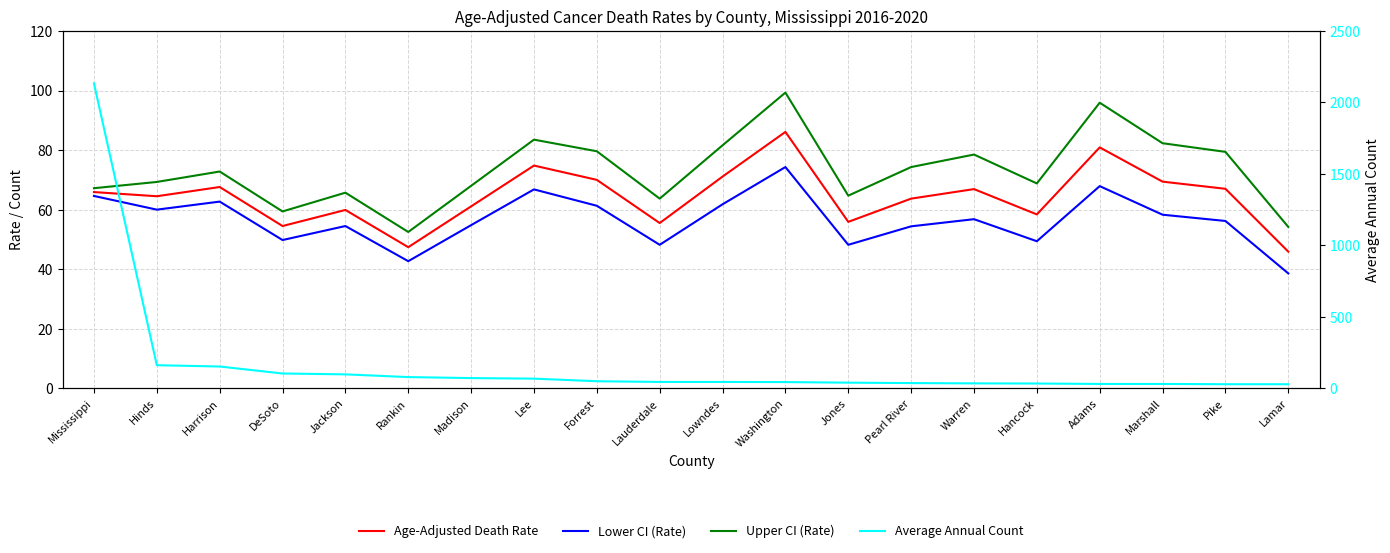

Which category has the highest value in the Age-Adjusted Death Rate series?

Washington